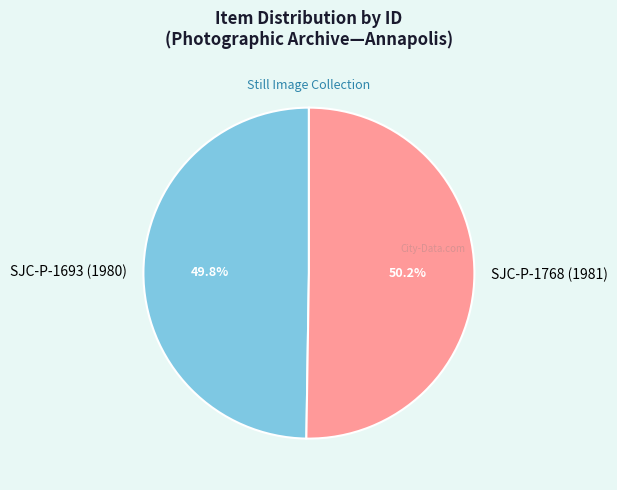

Is there a majority slice in this chart?

Yes